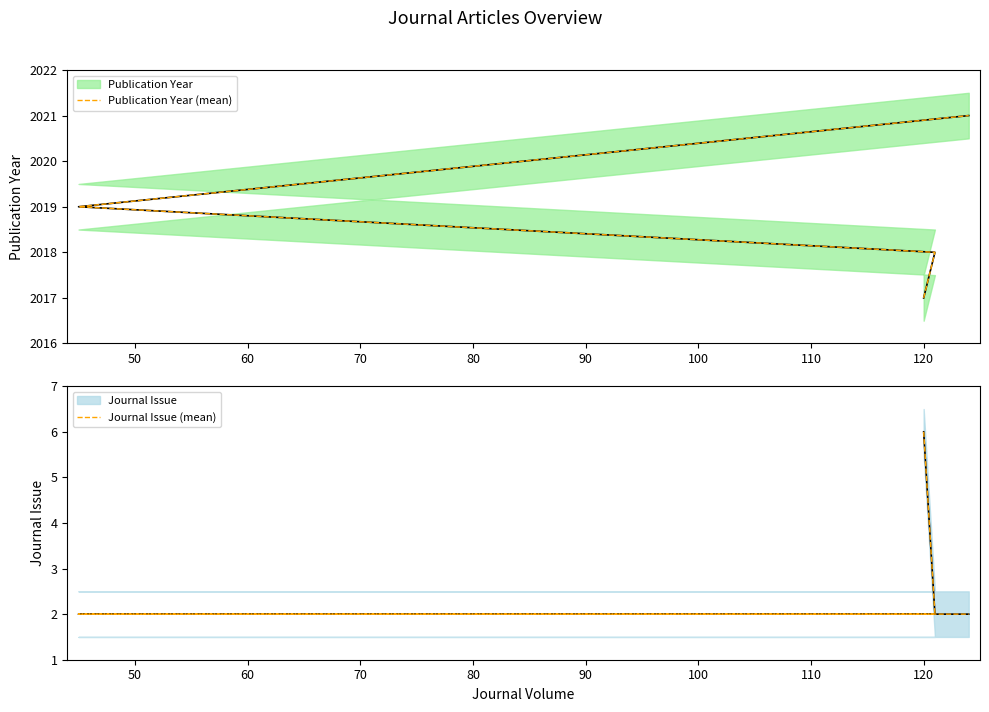

What is the total value across all series at 60?

2021